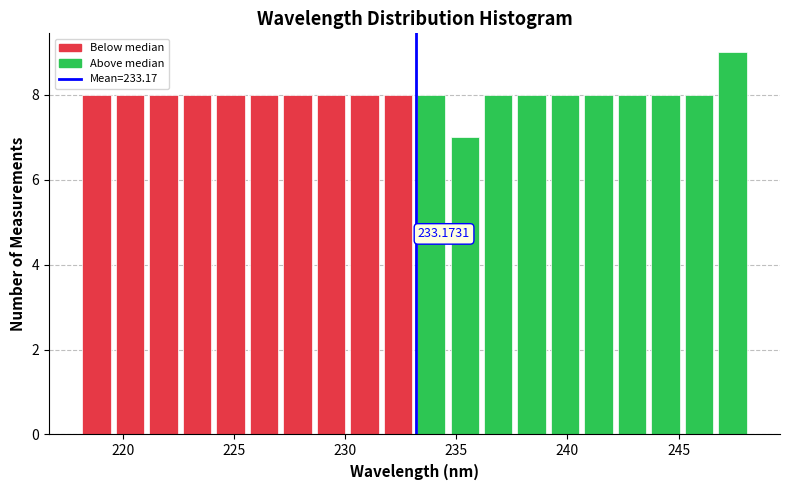

Around what value on the x-axis is the tallest bar? Give the approximate position of its centre, as read against the axis.

247.5